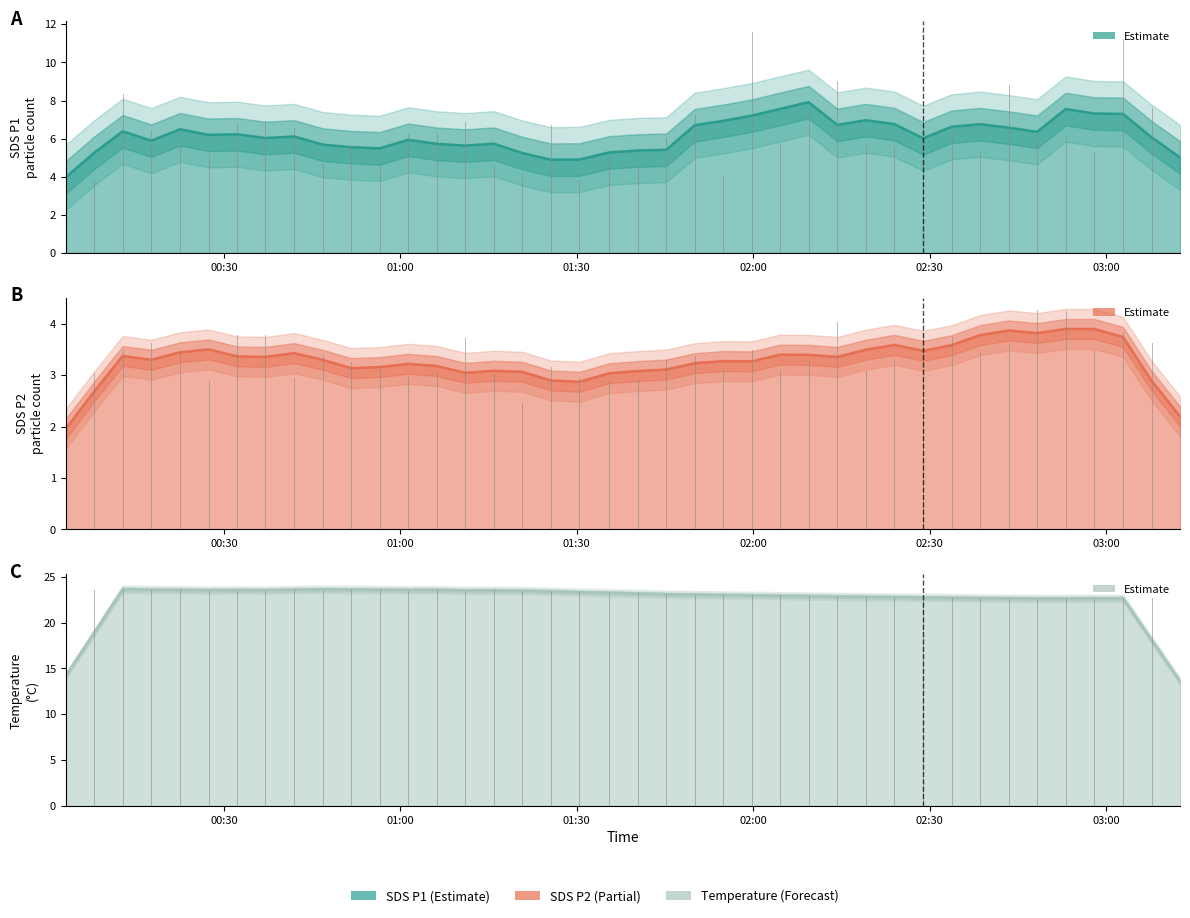

What is the sum of the SDS_P2 values at 11 and 39?

6.6